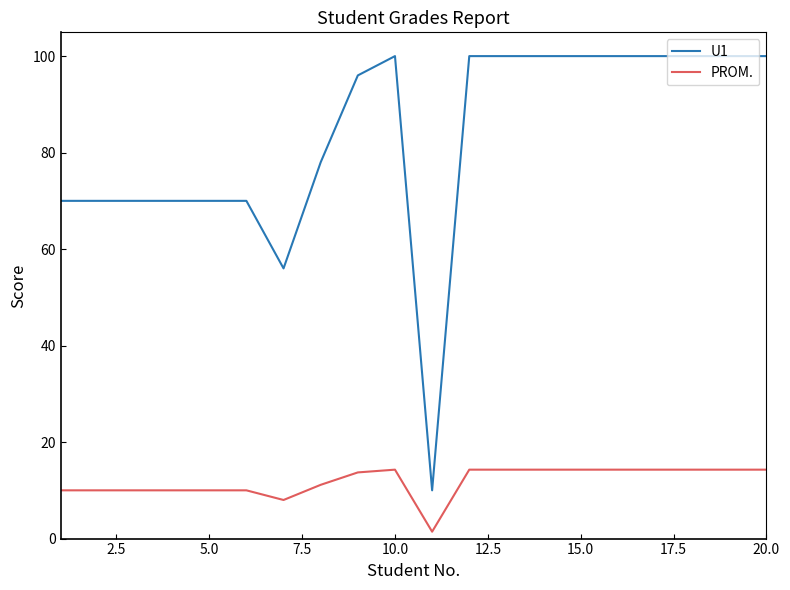

Reading right to left, extract all data points from this chart.

U1: 100.0	100.0	100.0	100.0	100.0	100.0	100.0	100.0	100.0	10.0	100.0	96.0	78.0	56.0	70.0	70.0	70.0	70.0	70.0	70.0
PROM.: 14.3	14.3	14.3	14.3	14.3	14.3	14.3	14.3	14.3	1.4	14.3	13.7	11.1	8.0	10.0	10.0	10.0	10.0	10.0	10.0